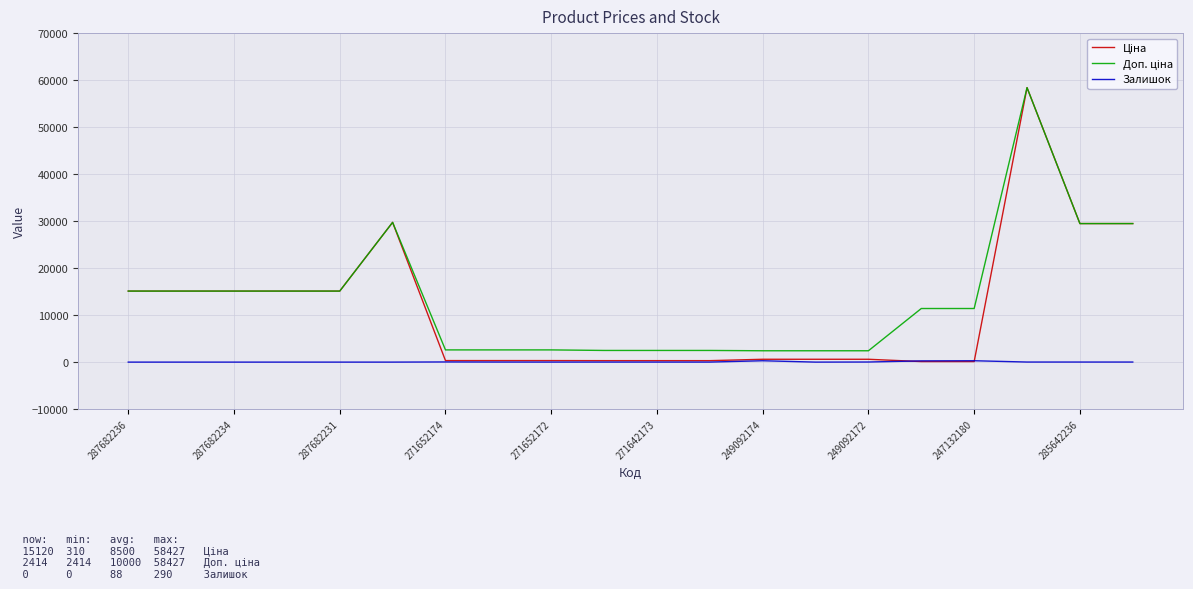

True or false: Доп. ціна has more than 2 points higher than both neighbors.

False